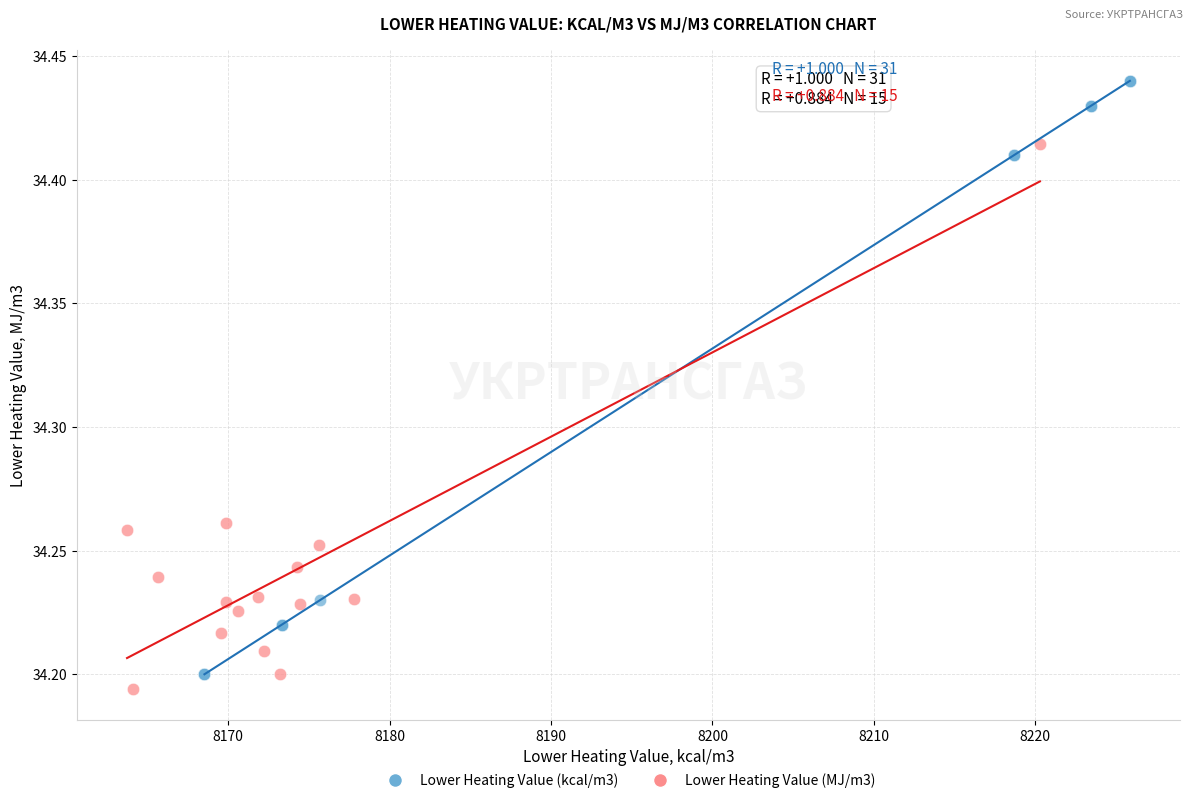

Which series contains the highest Y value?

Lower Heating Value (kcal/m3)